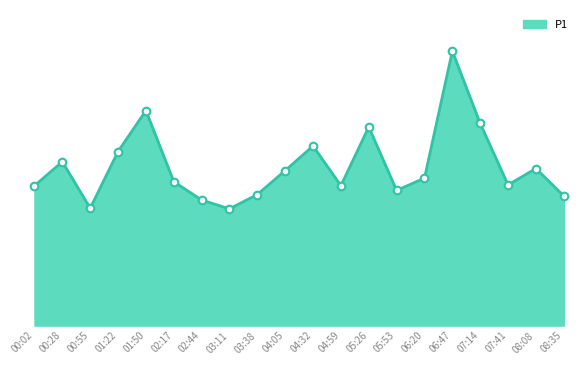

Which has a higher value, 02:17 or 06:47?

06:47